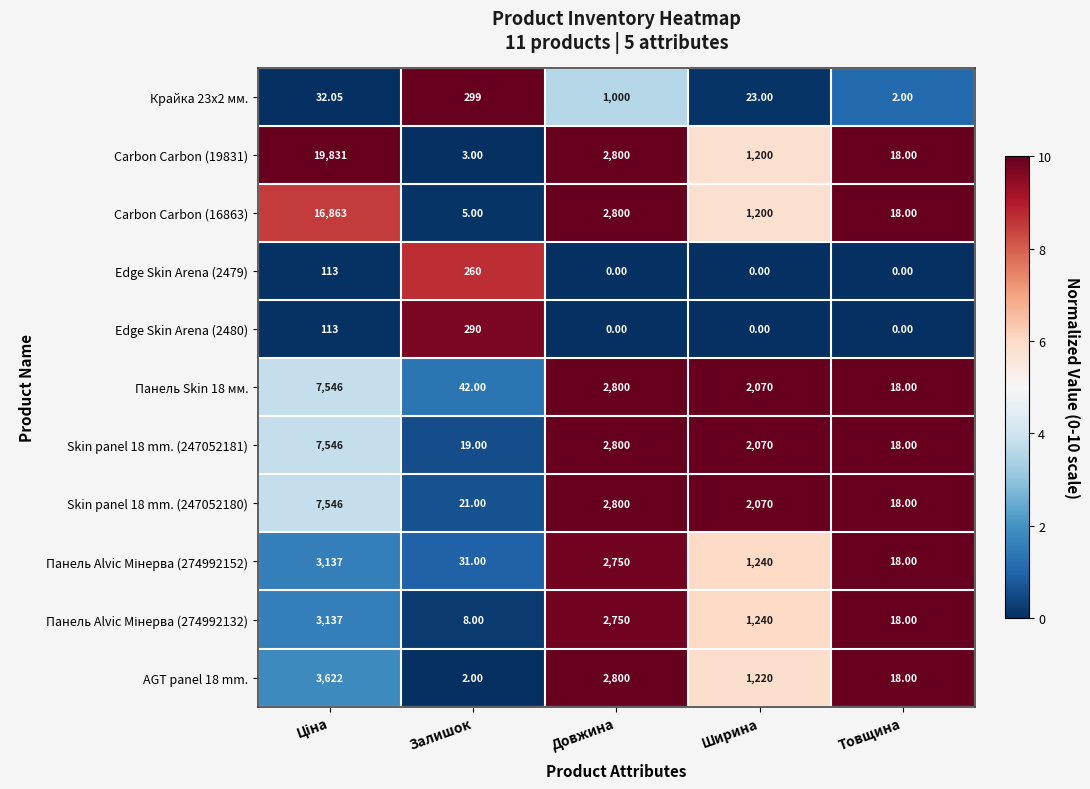

What is the greatest value displayed?

19831.0